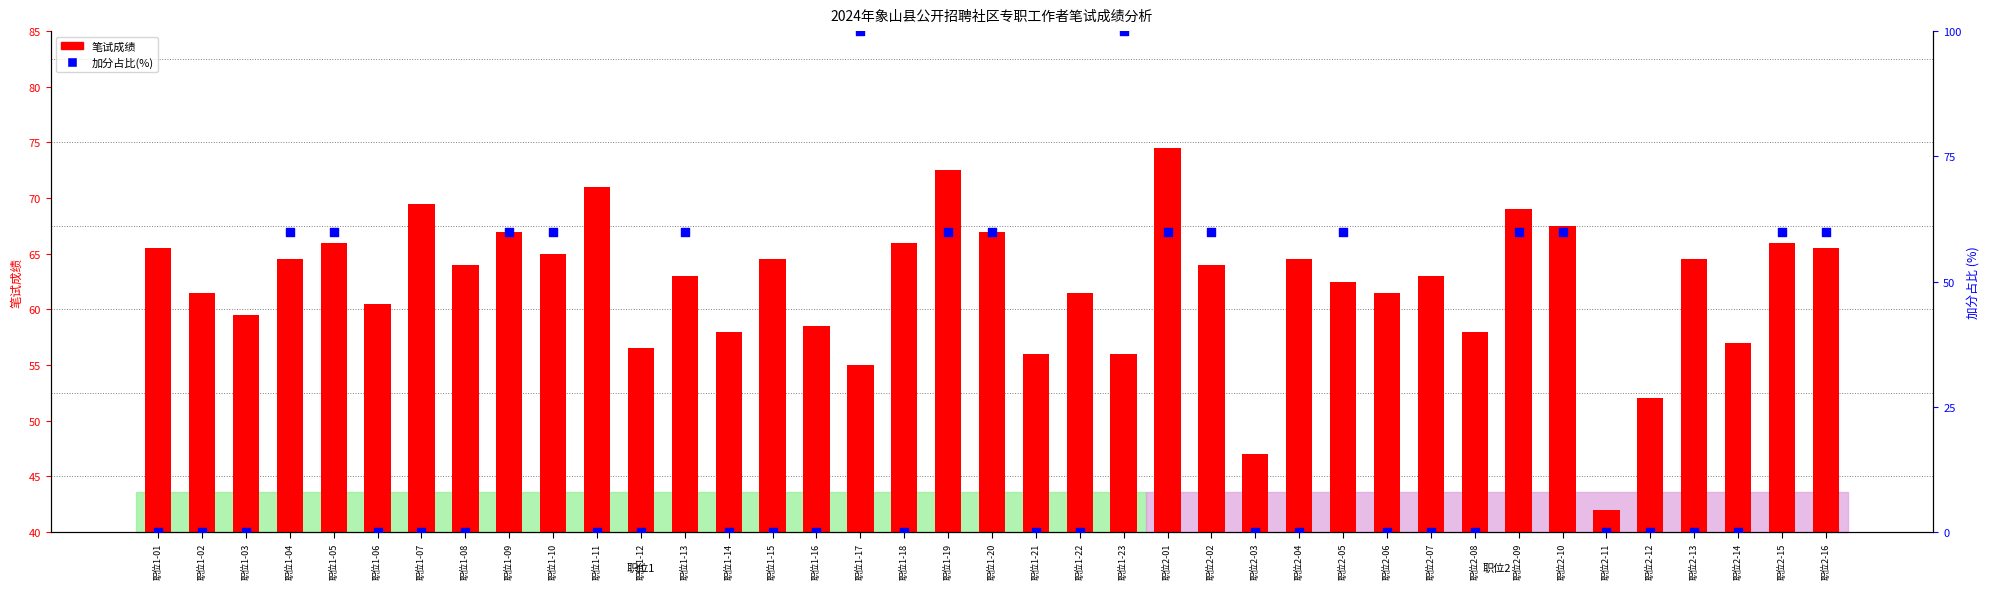

At which category is the sum across all series the highest?

职位1-23